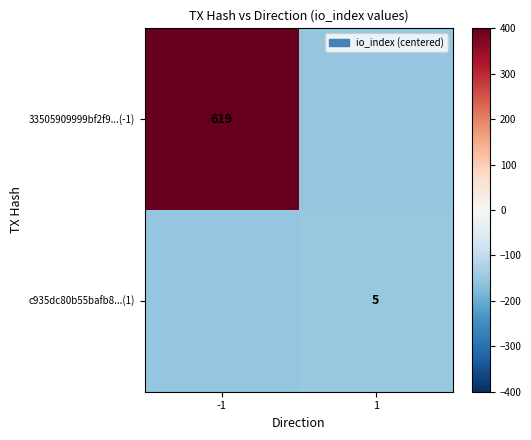

Is it true that 33505909999bf2f9...(-1) equals 619 at -1?

True